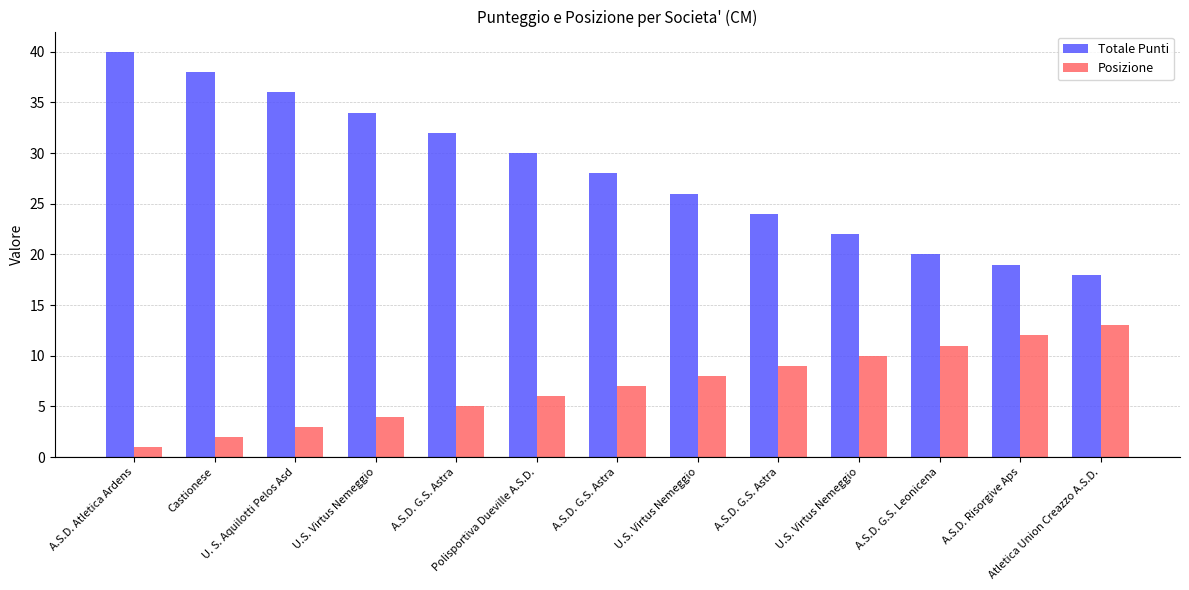

How many series are shown in this chart?

2